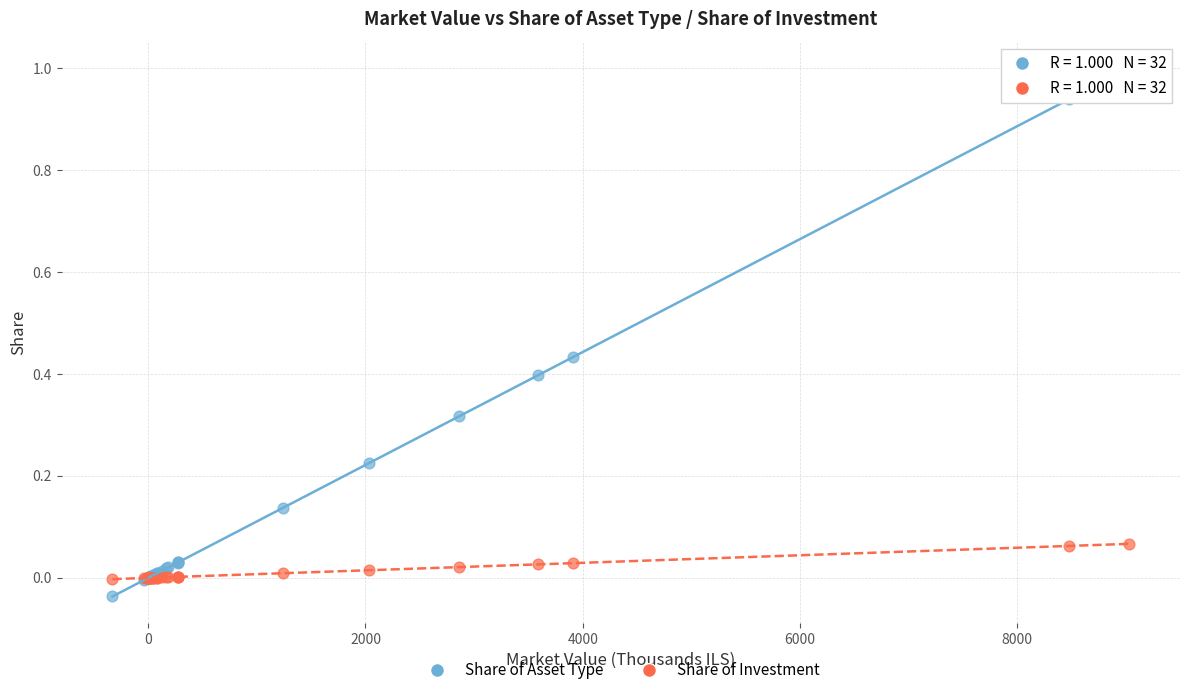

What is the X range (max minus min) for the scatter plot?

9360.0